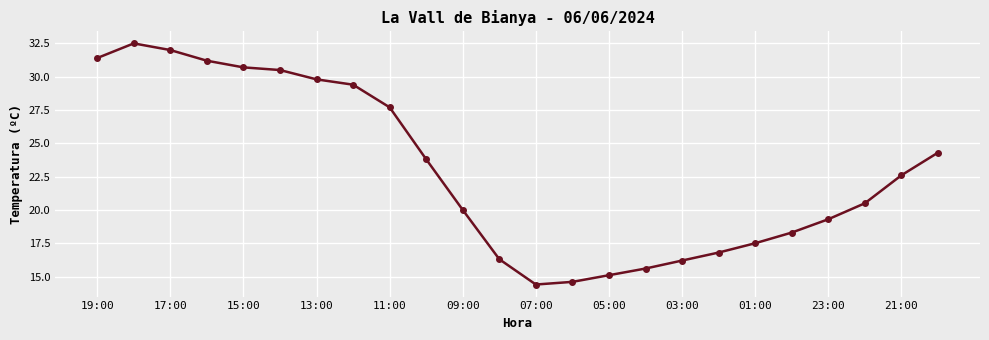

What is the average value?

22.9